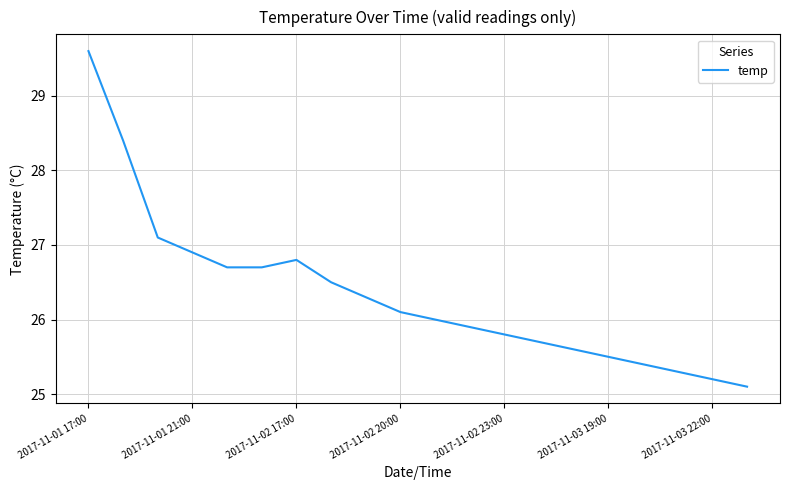

What is the difference between the maximum and minimum values?

4.5